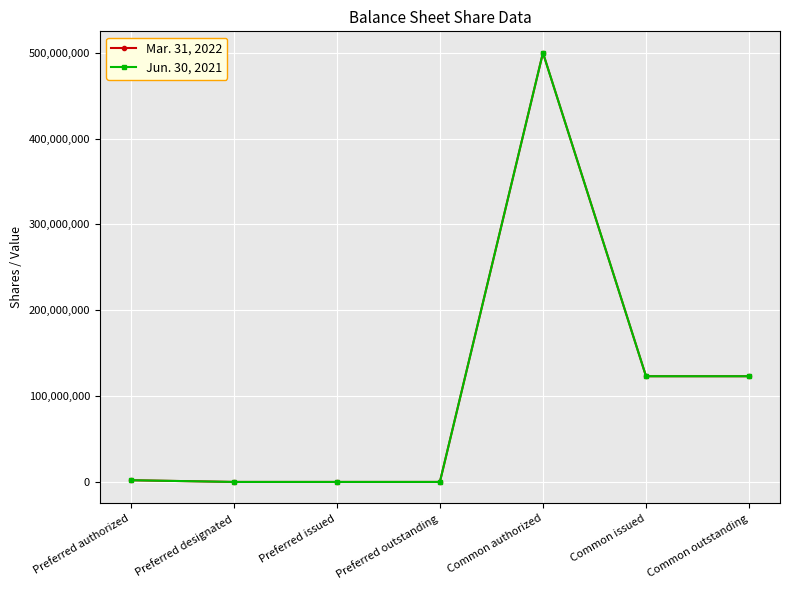

What is the difference between the maximum and second lowest values in the Jun. 30, 2021 series?

500000000